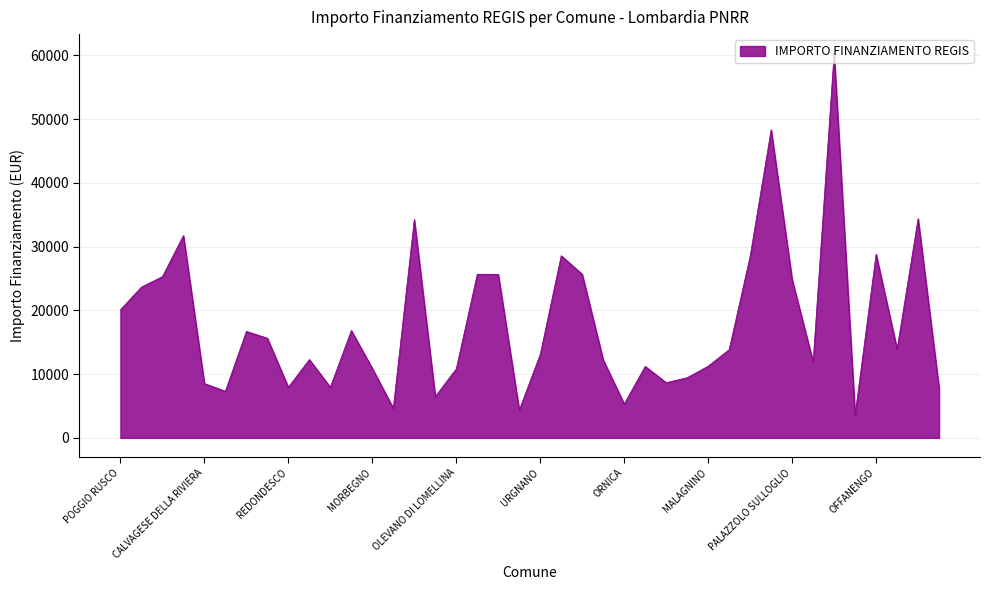

What is the minimum value shown in the chart?

3624.9